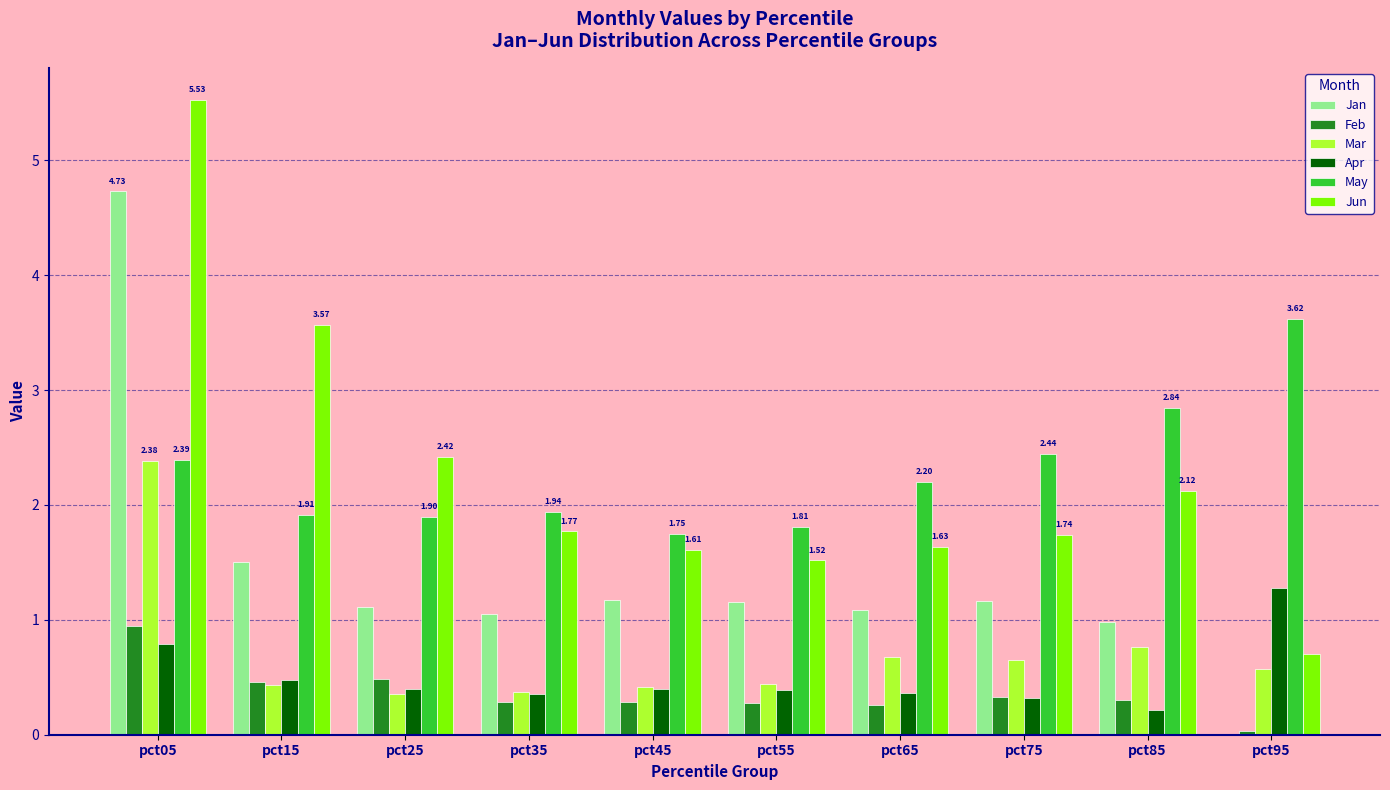

The Apr series shows 0.4 at pct65. True or false?

True